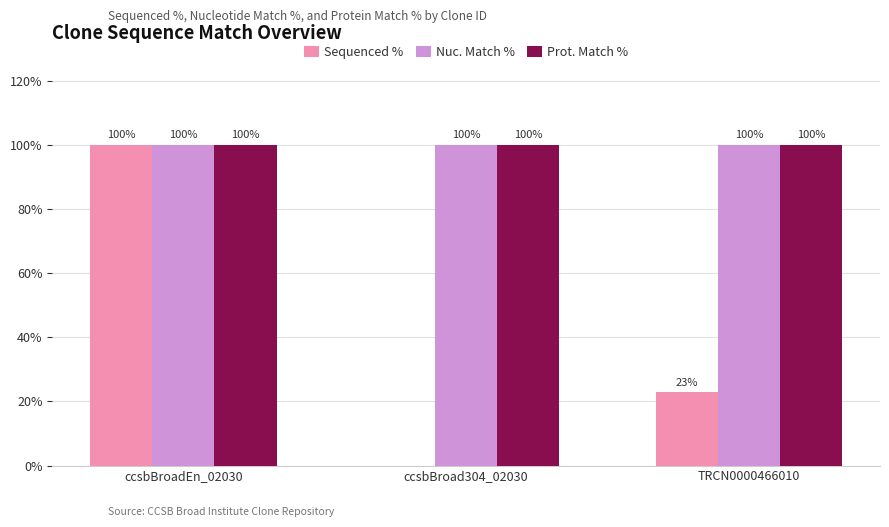

How many groups of bars are there?

3